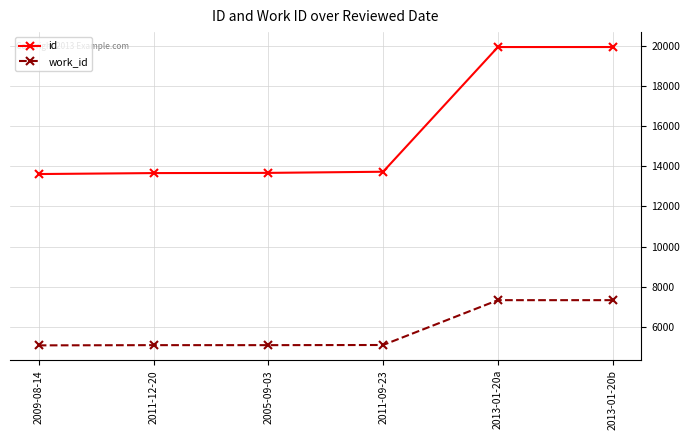

True or false: work_id and id cross at least once.

False